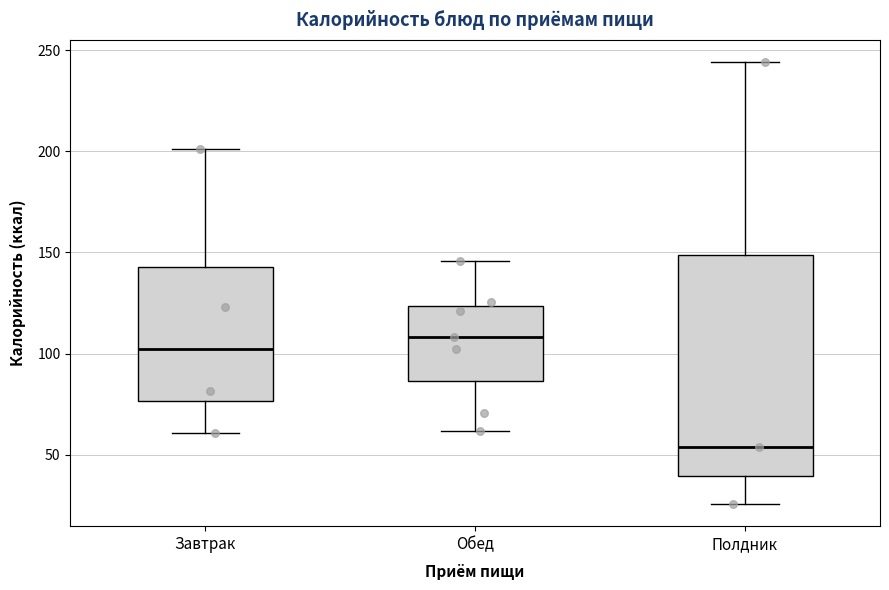

Comparing the boxes themselves (not the whiskers), which one is the tallest?

Полдник